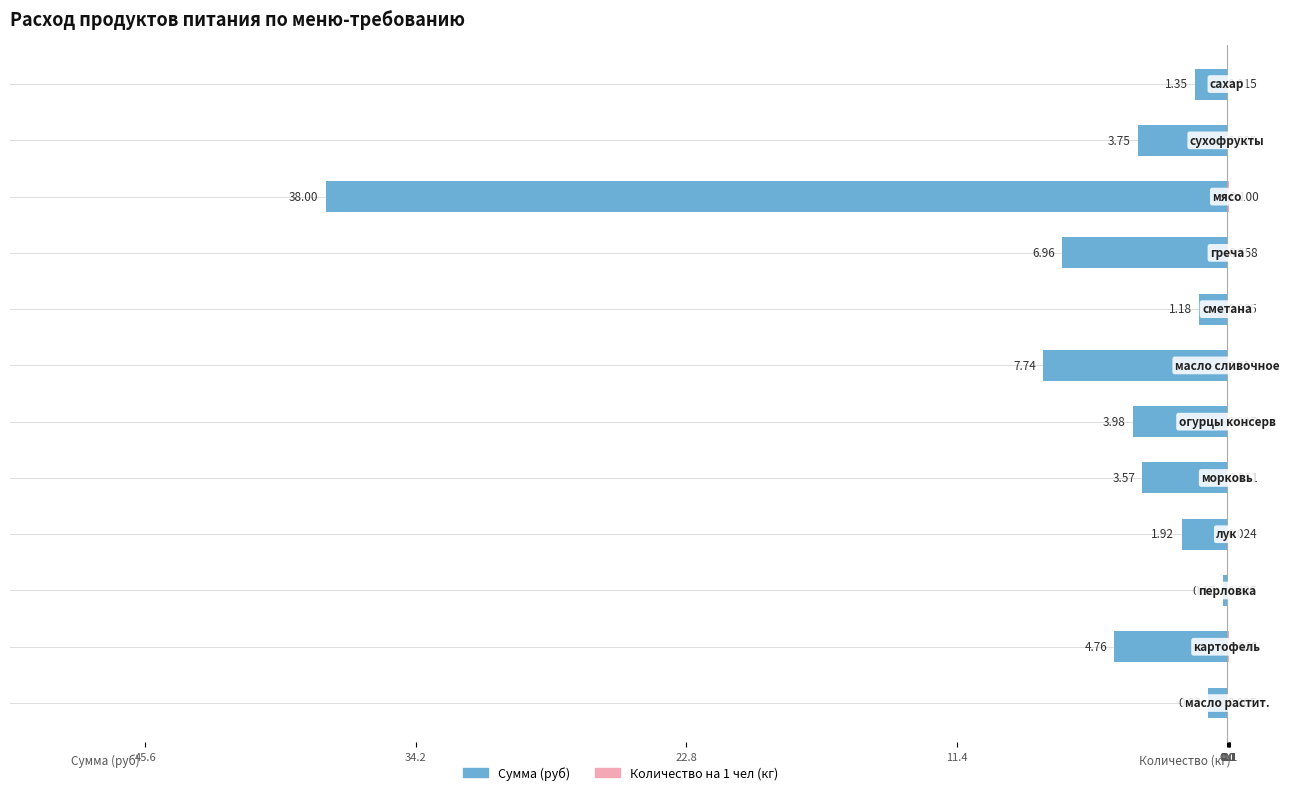

Is the value of Сумма (руб) at 10 greater than the value of Количество на 1 чел (кг) at 34.2?

No